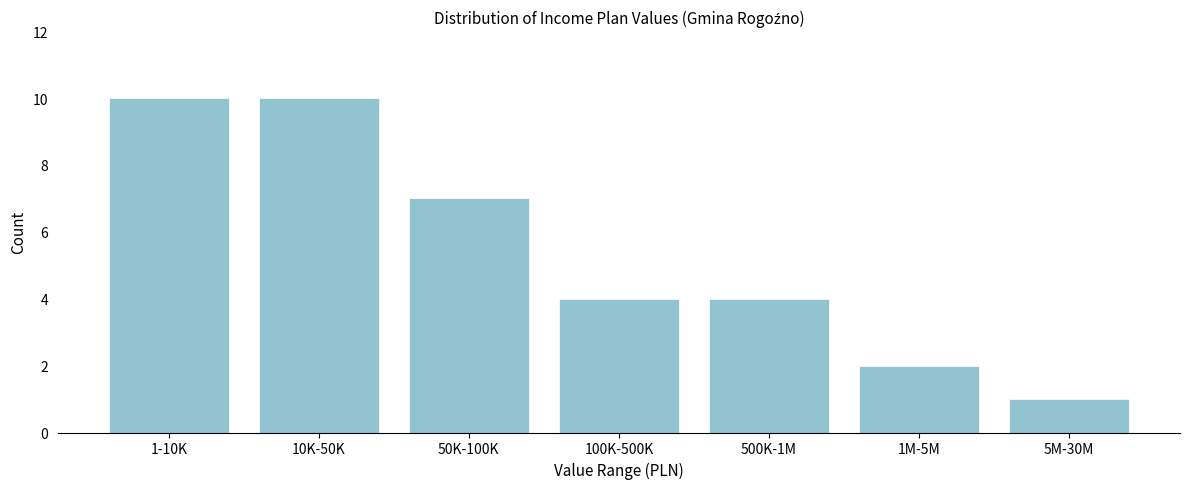

Reading right to left, list all the values displayed in this chart.

1	2	4	4	7	10	10